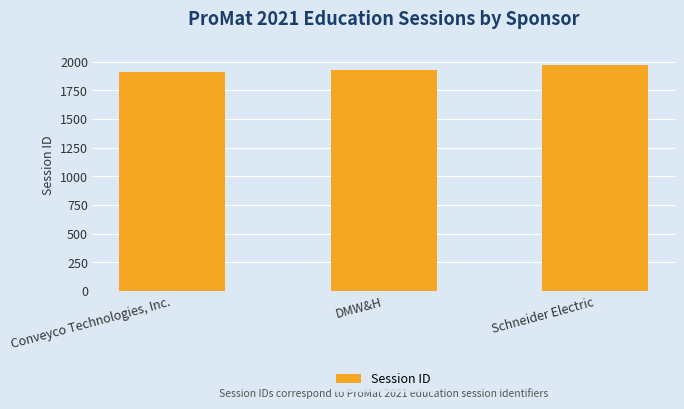

What is the change in value from Conveyco Technologies, Inc. to DMW&H?

+21